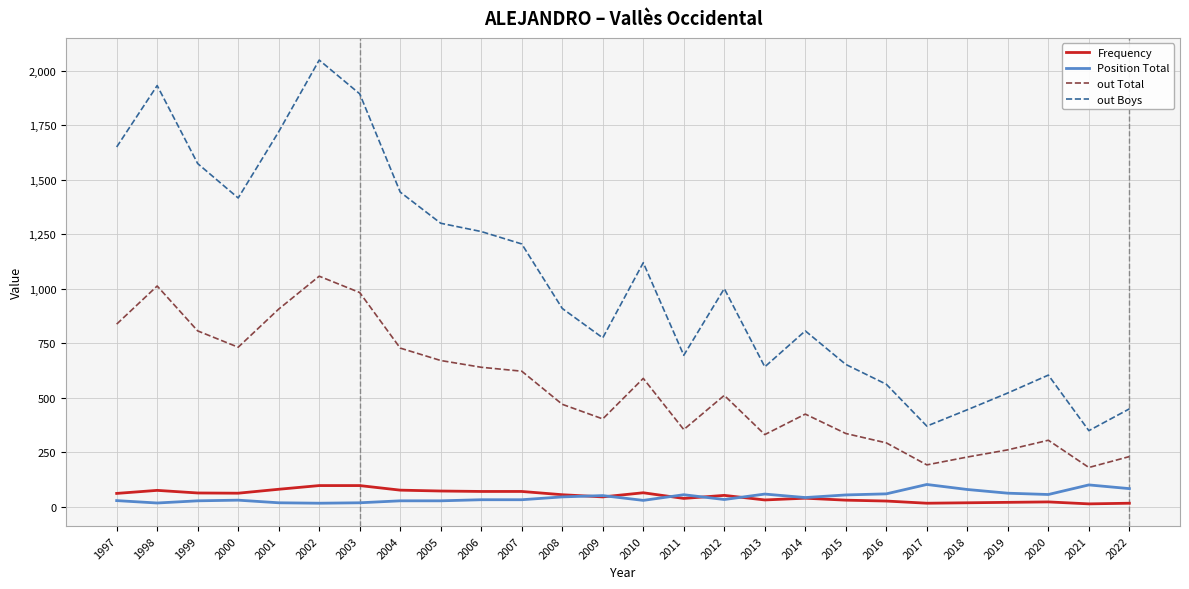

True or false: out Boys has a value of 1220 at 2014.

False